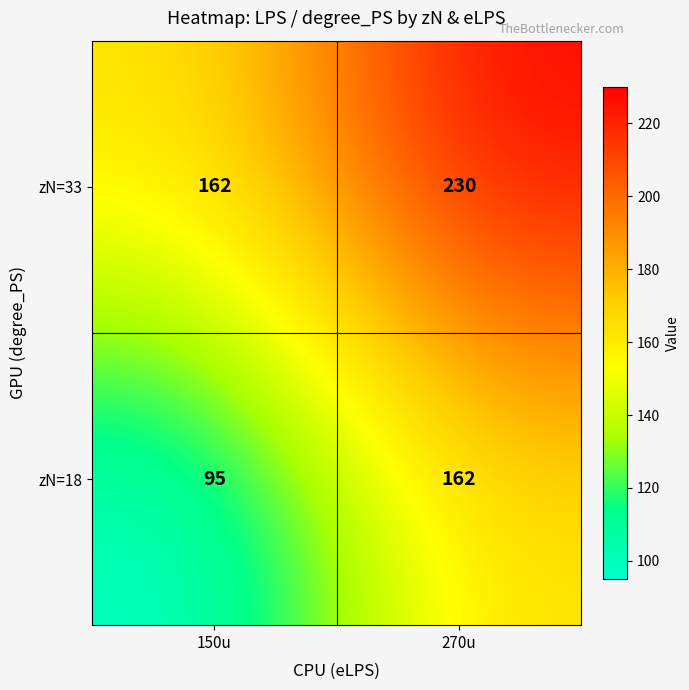

What is the difference between the maximum and minimum values in the zN=18 series?

67